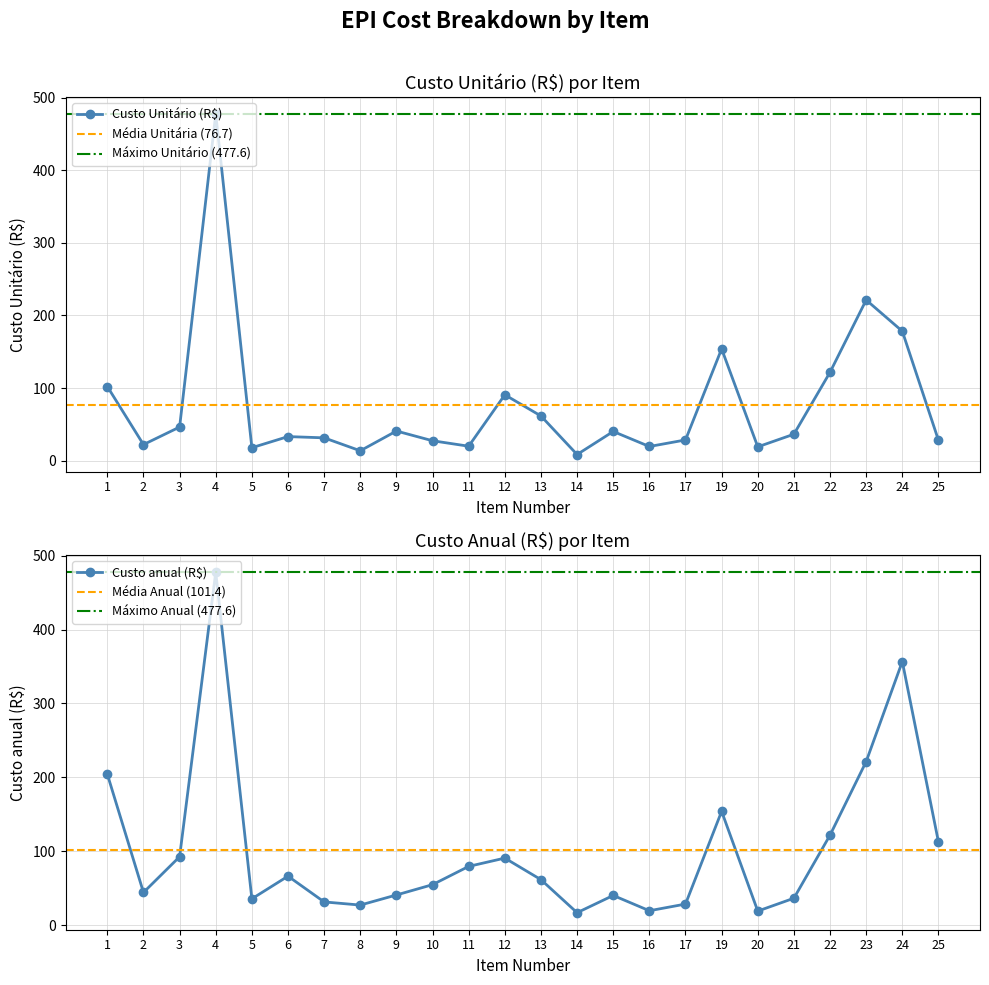

At which category does Custo Unitário (R$) reach its first local peak?

4